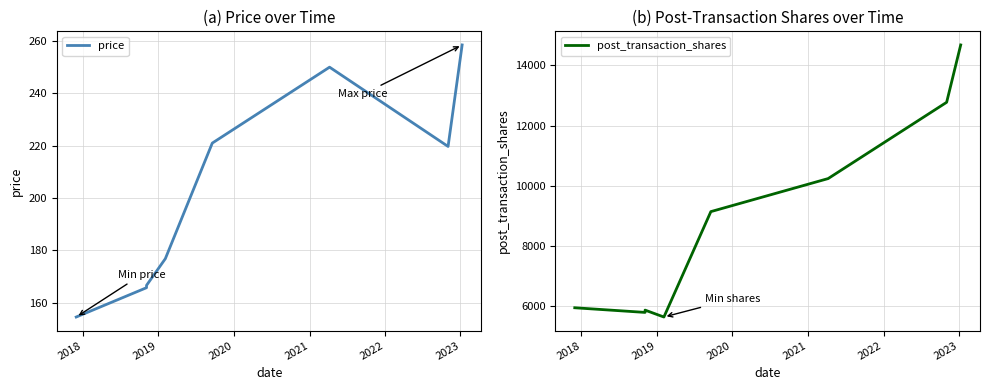

What is the value of the post_transaction_shares point at the 1st from the left?

5957.0